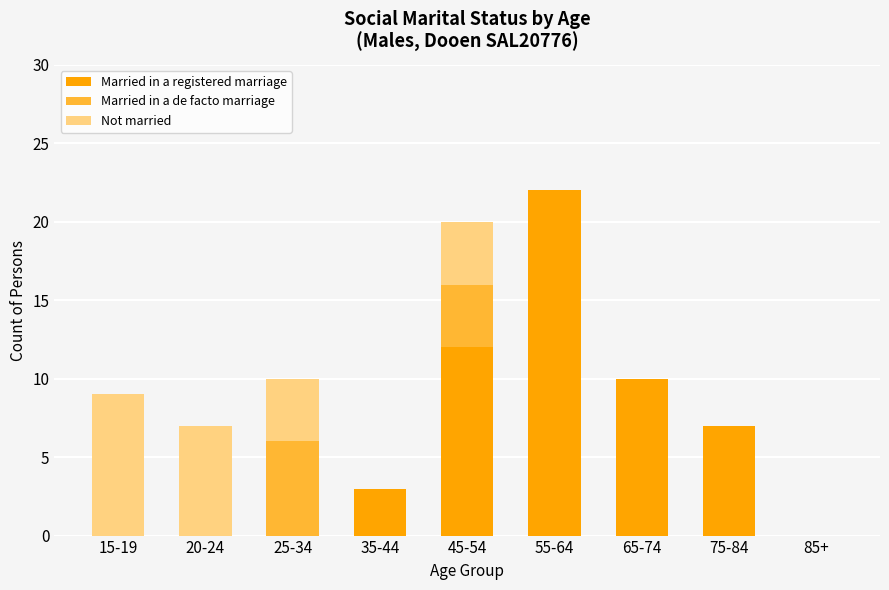

True or false: Married in a registered marriage has a value of 2 at 35-44.

False